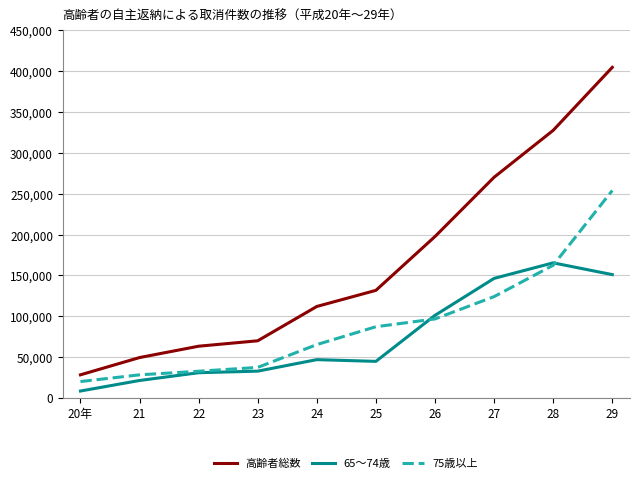

Read the 75歳以上 value at 26, to the nearest 50.

96600